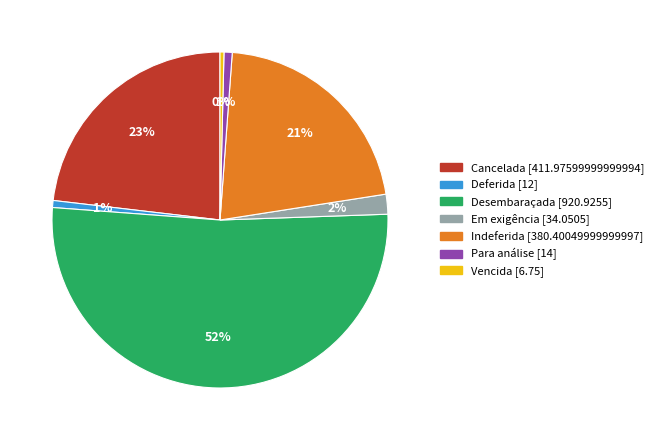

How many slices are in this pie chart?

7